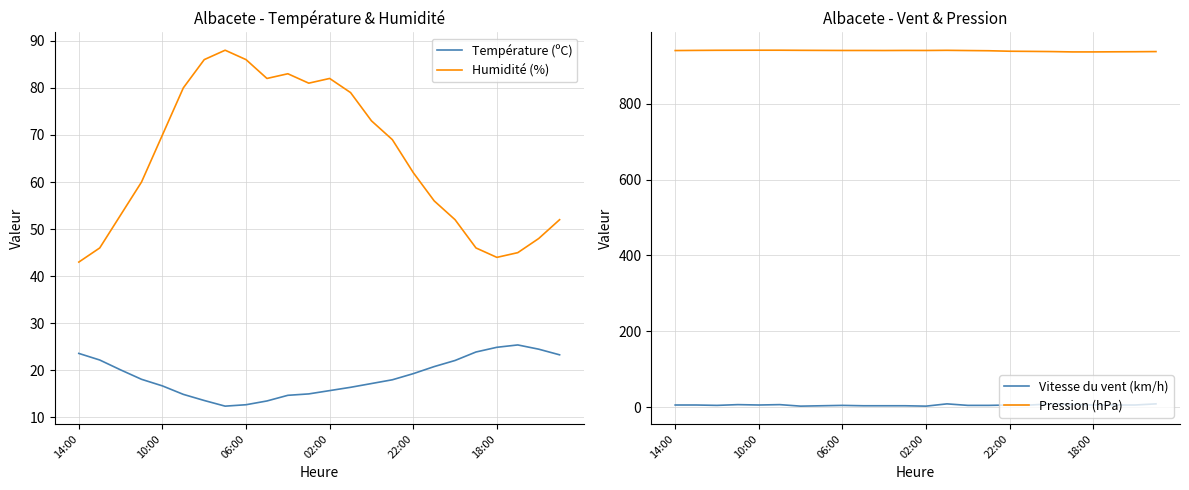

What is the approximate value of Pression (hPa) at 06:00?

940.3